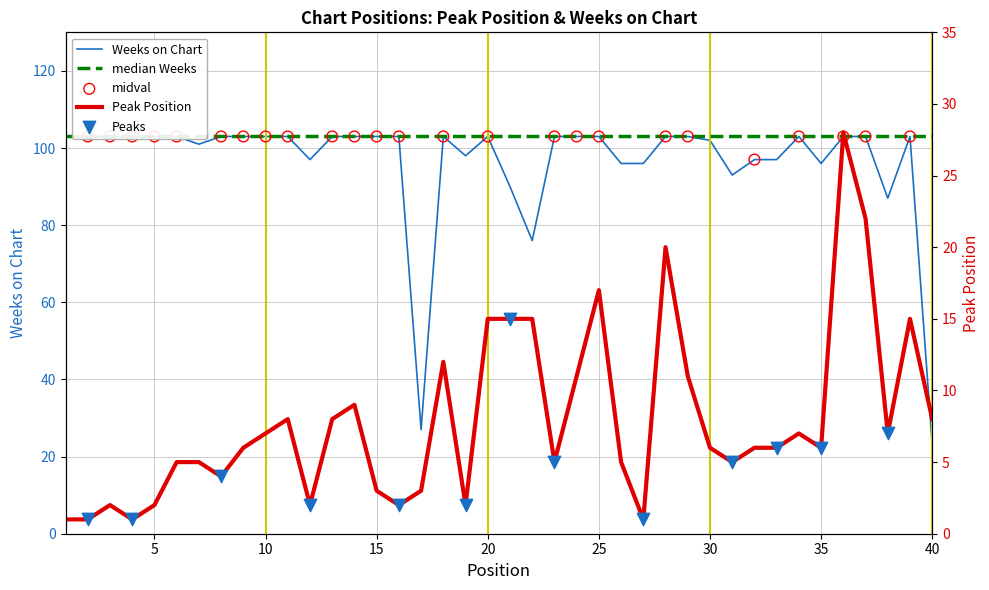

At how many categories does at least one series exceed 36?

38